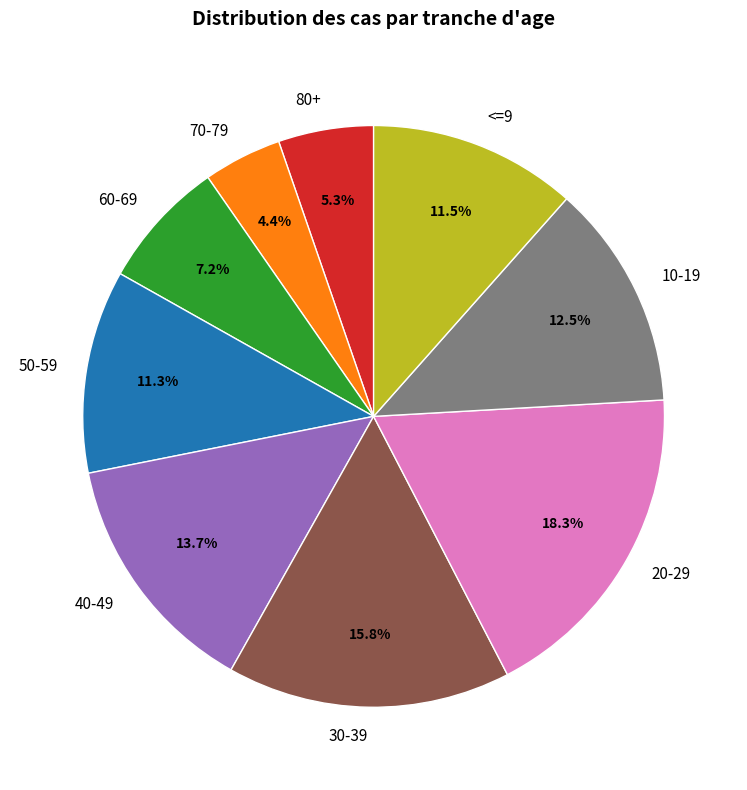

Which has a higher value, <=9 or 70-79?

<=9